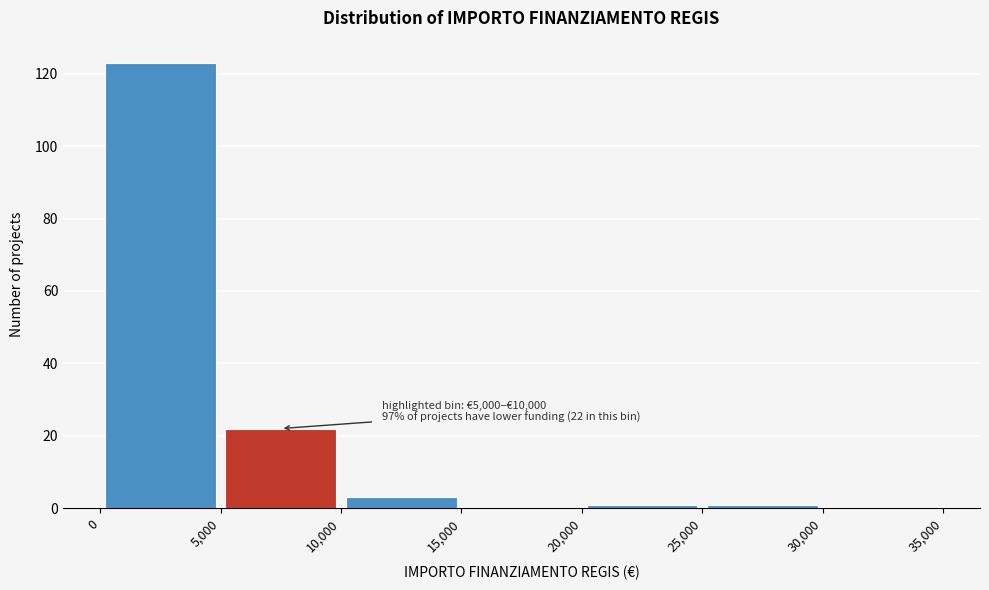

Over which range of the x-axis is the bar tallest?

0 to 5,000